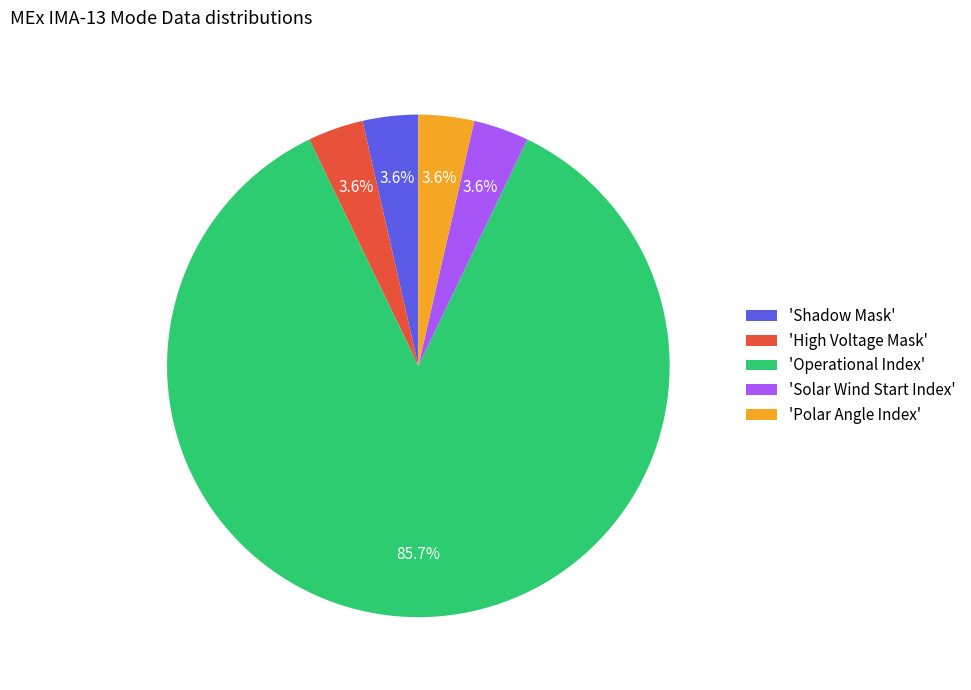

Do 'High Voltage Mask' and 'Operational Index' together represent more than half of the pie?

Yes